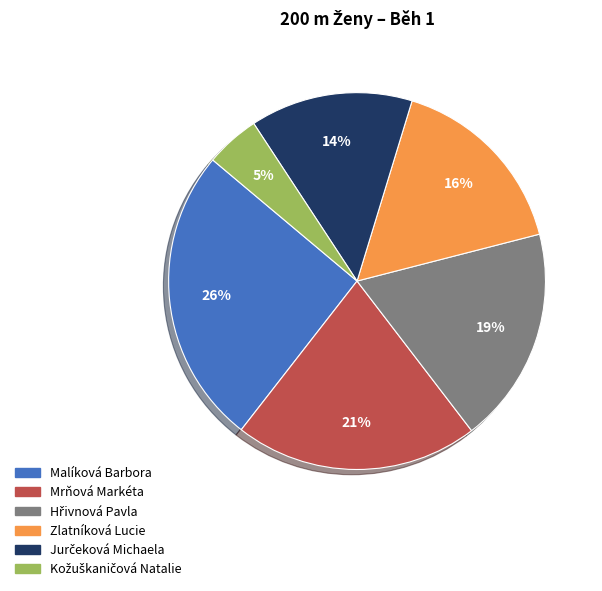

To the nearest percent, what is the difference between the largest and smallest slice percentages?

21%